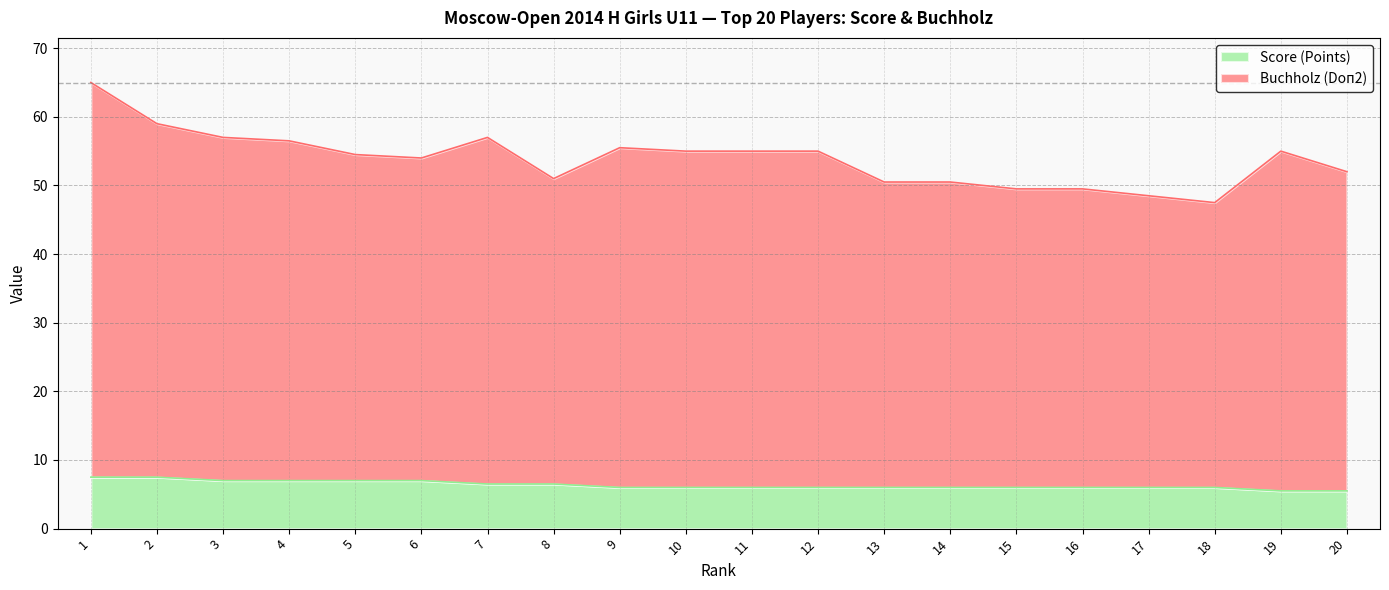

Is it true that Score (Points) equals 7.0 at 6?

True